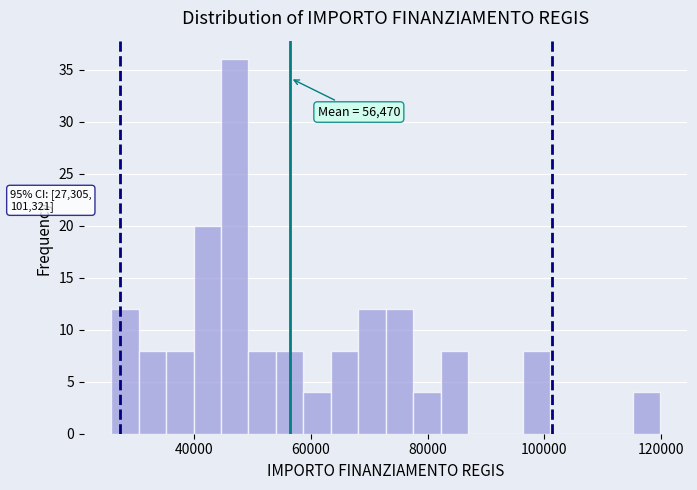

Around what value on the x-axis is the tallest bar? Give the approximate position of its centre, as read against the axis.

46000